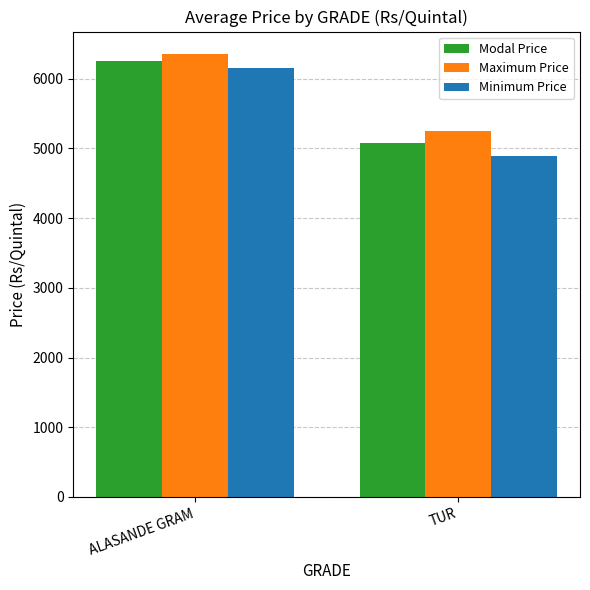

Reading left to right, extract all data points from this chart.

Modal Price: 6255.0	5084.5
Maximum Price: 6360.0	5245.0
Minimum Price: 6150.0	4895.1